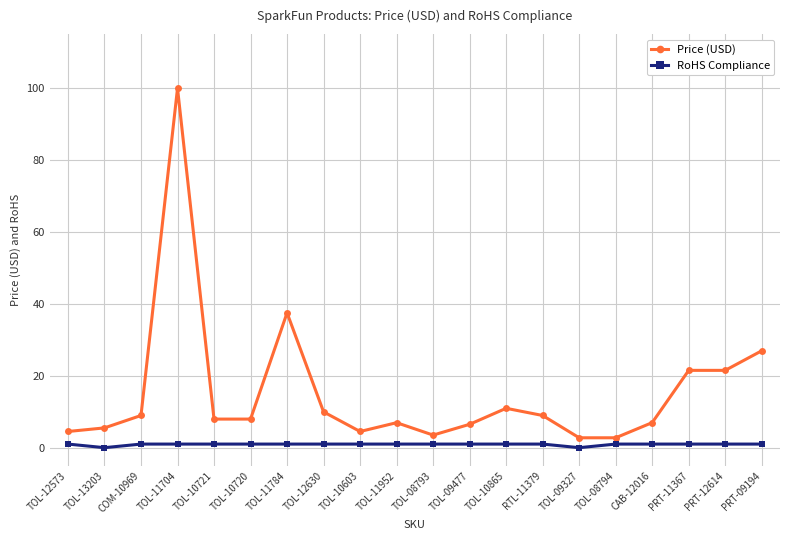

What are all the series names shown in the legend?

Price (USD), RoHS Compliance